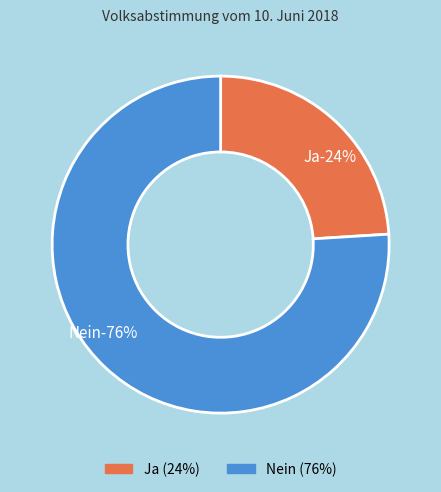

Between Nein and Ja, which is larger?

Nein